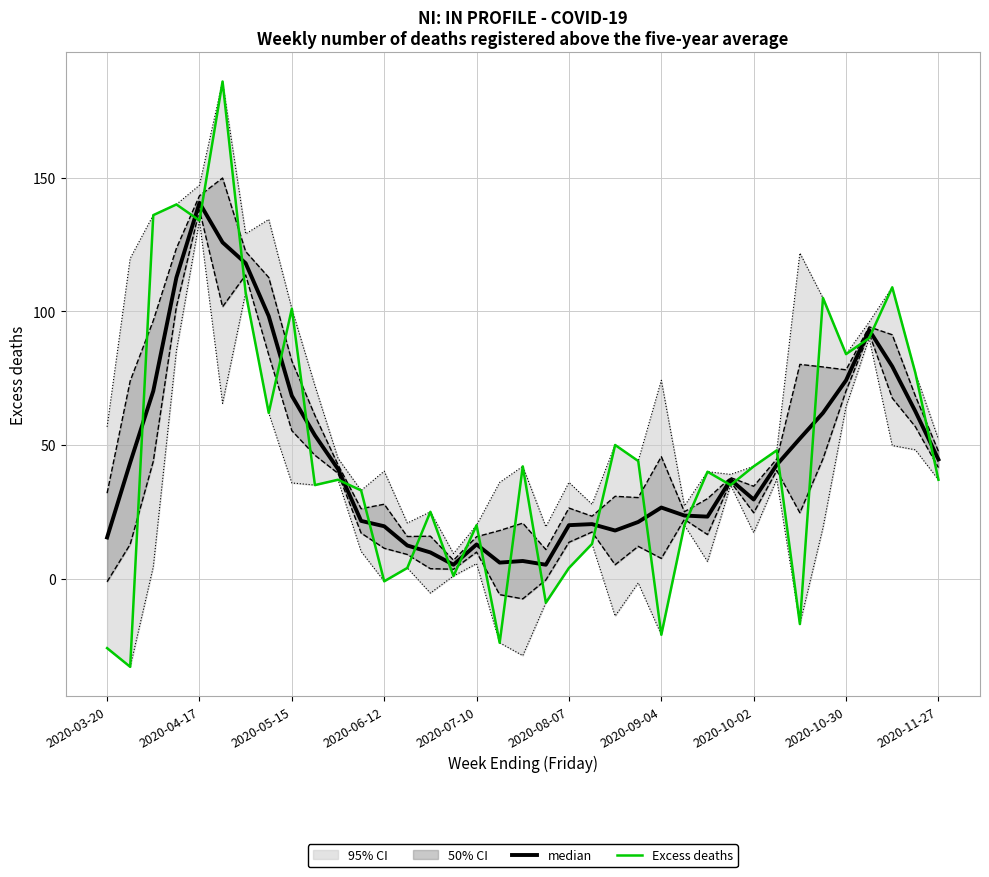

Is the value of Excess deaths at 21 greater than the value of median at 2020-05-15?

No